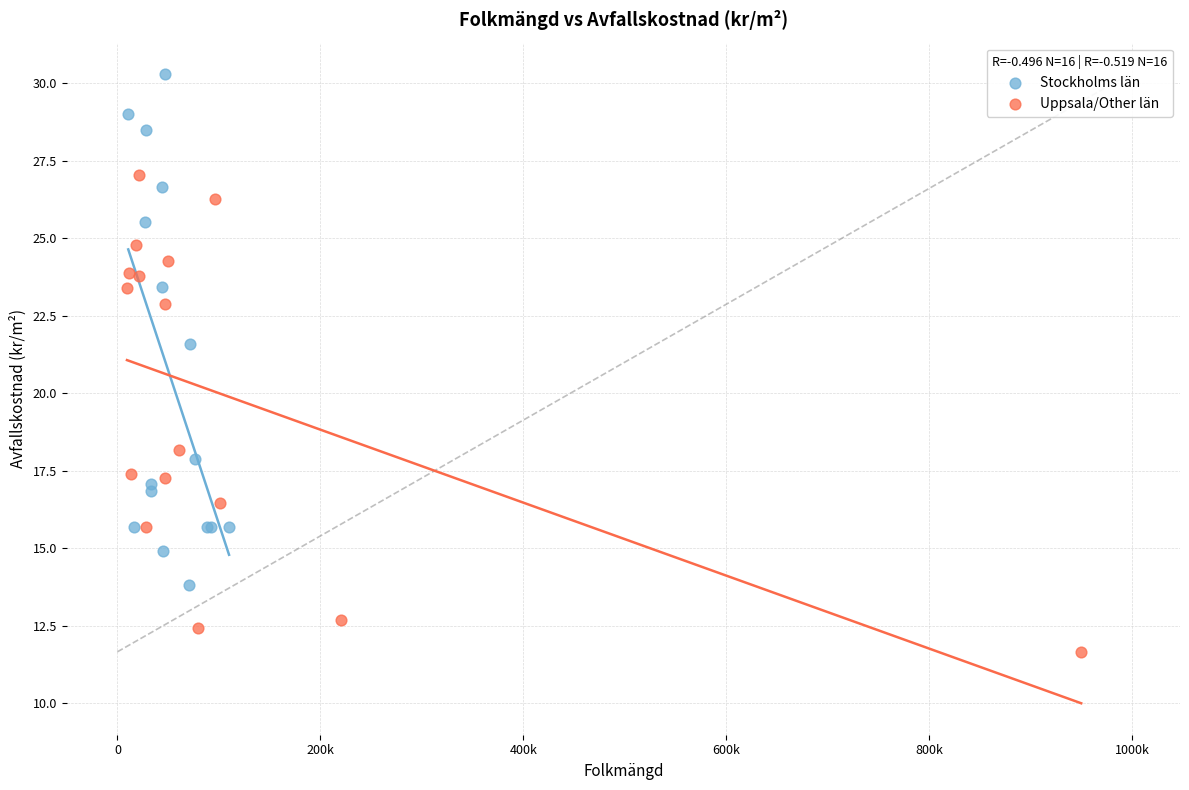

Which series reaches the minimum Y coordinate?

Uppsala/Other län